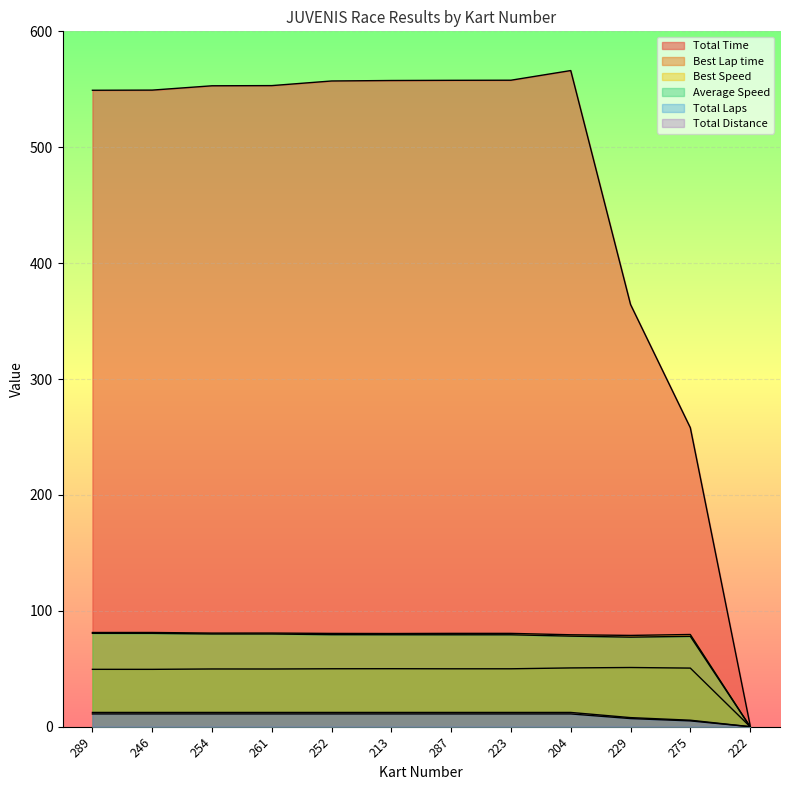

True or false: Best Speed has more than 0 interior local peaks.

True